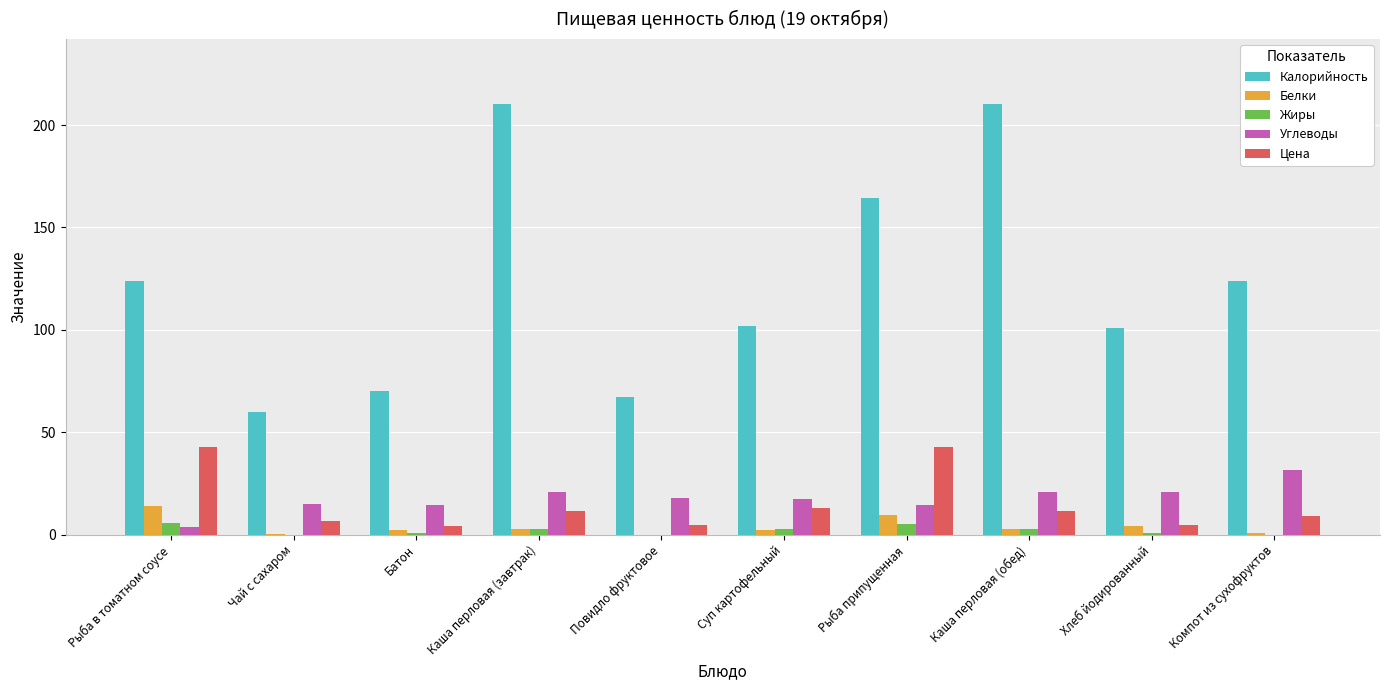

What is the difference between the Калорийность values at Суп картофельный and Компот из сухофруктов?

22.2